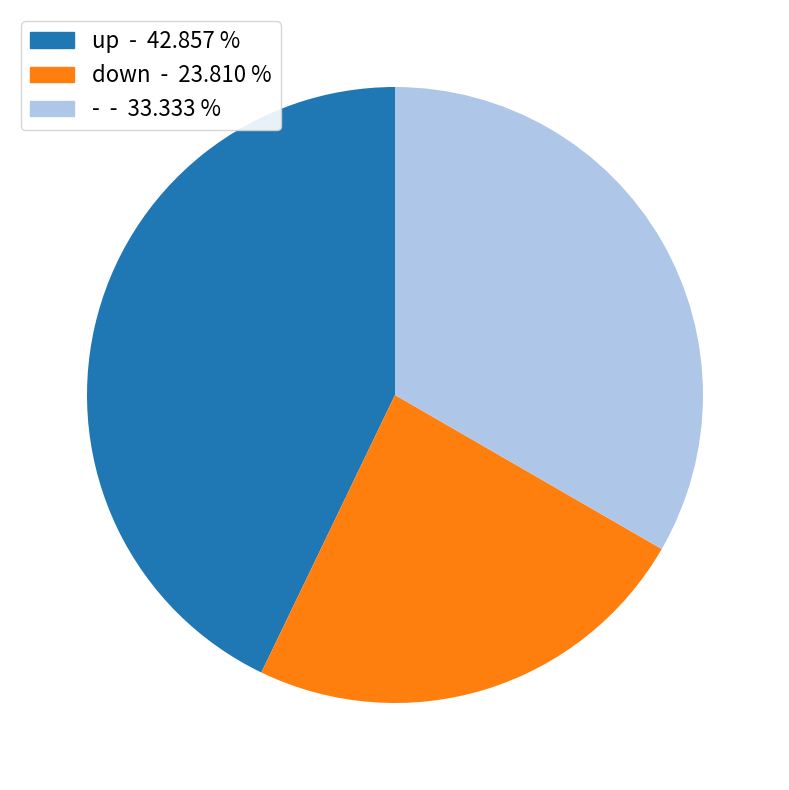

Between down and -, which is larger?

-